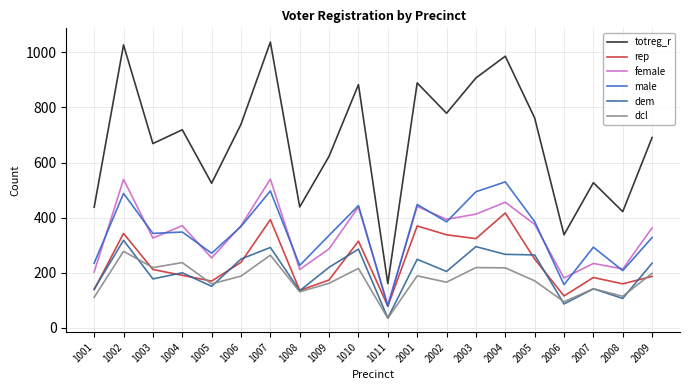

What is the approximate value of rep at 1002, to the nearest 5?

345